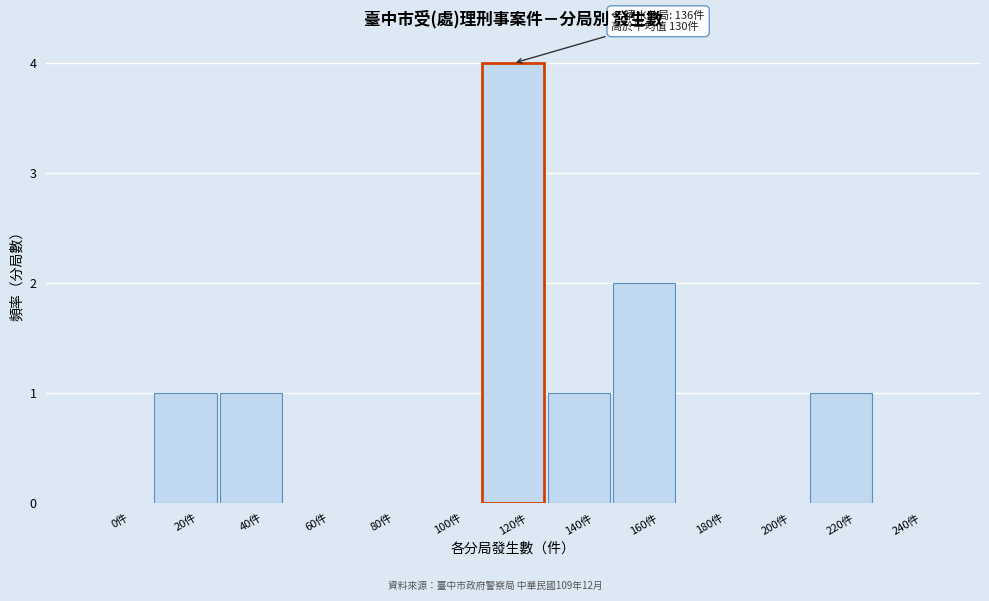

Reading left to right, extract all data points from this chart.

0件=0	20件=1	40件=1	60件=0	80件=0	100件=0	120件=4	140件=1	160件=2	180件=0	200件=0	220件=1	240件=0